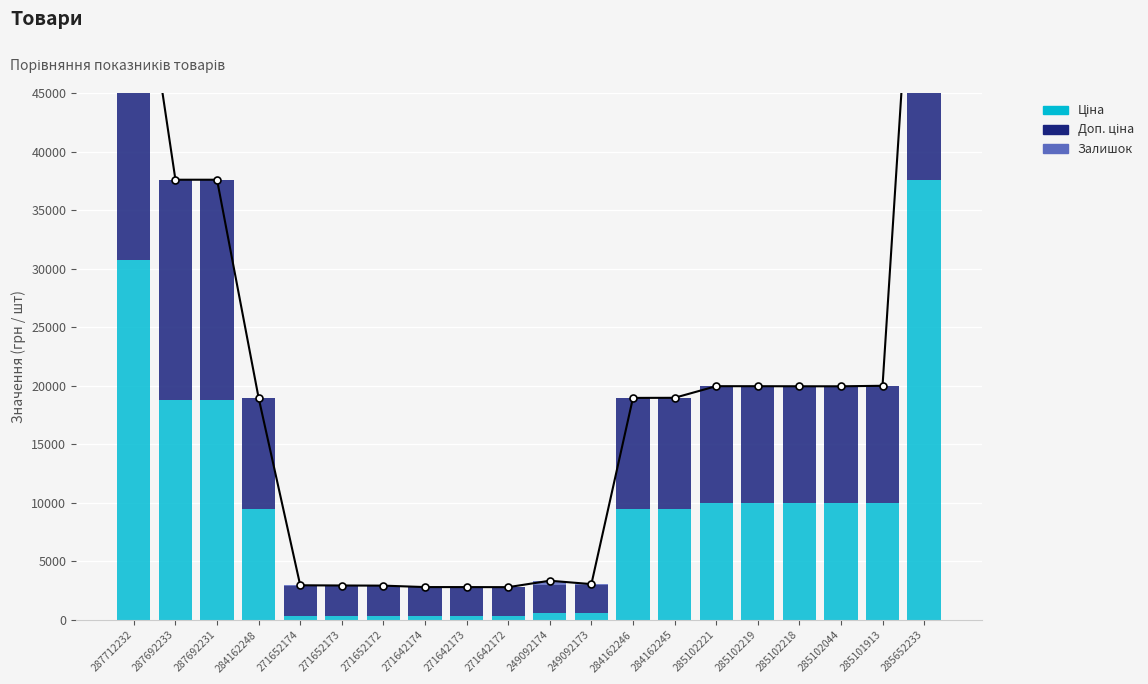

What is the total value across all series at 287692231?

37593.6